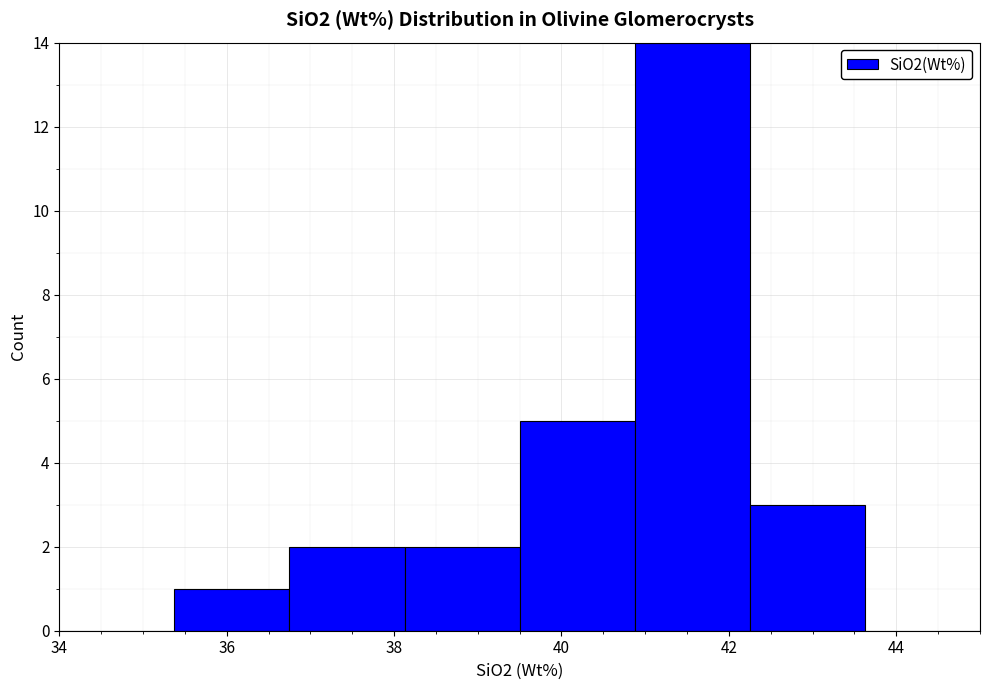

Reading left to right, transcribe this chart: for each bar, give the range it covers on the x-axis and its height. Neither the bar edges nor the heights are printed on the chart, so give them approximately, as read against the axes.

34.0 to 35.4: 0
35.4 to 36.8: 1
36.8 to 38.2: 2
38.2 to 39.6: 2
39.6 to 40.8: 5
40.8 to 42.2: 14
42.2 to 43.6: 3
43.6 to 45.0: 0